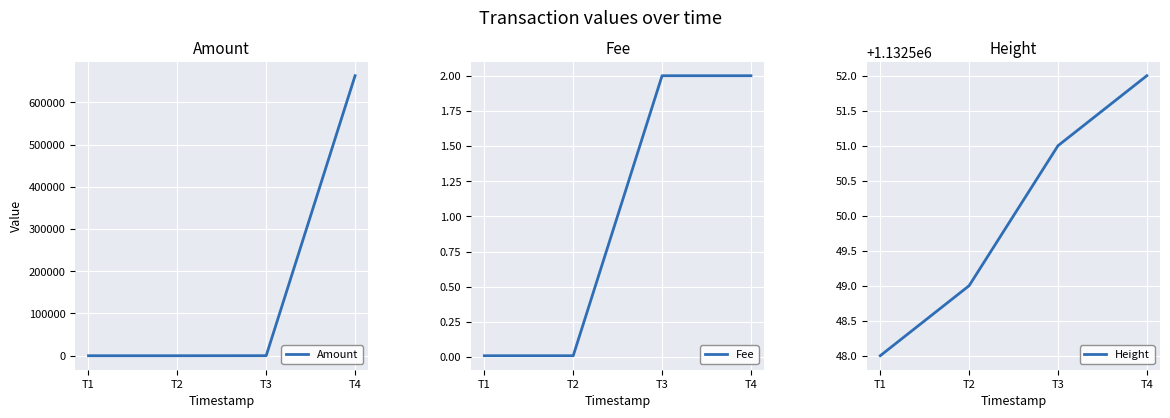

List the labels in order of Fee value, largest first.

T3, T4, T1, T2